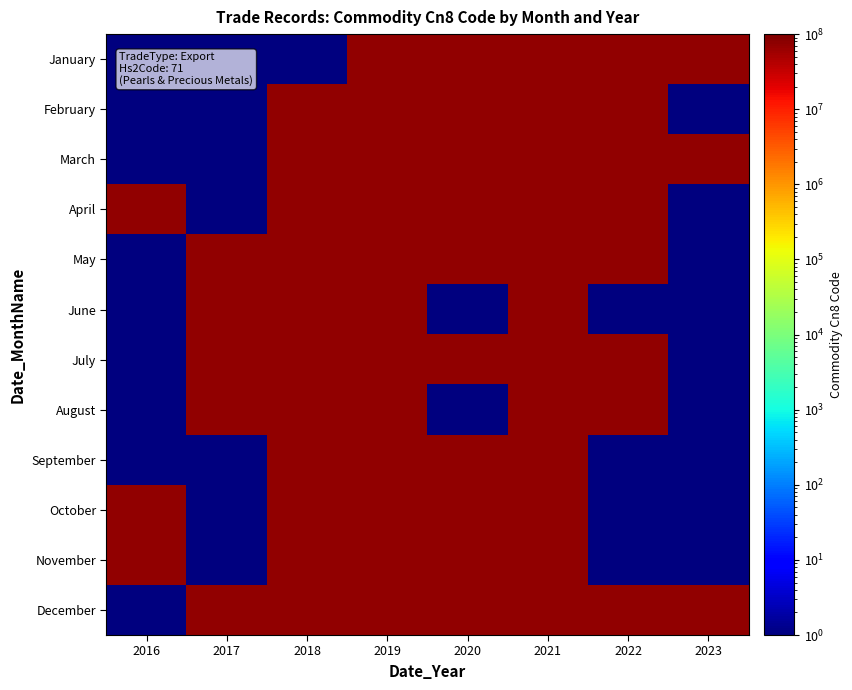

Reading left to right, what are all the values shown in this chart?

January: 2016=0.5	2017=0.5	2018=0.5	2019=71069100.0	2020=71069100.0	2021=71069100.0	2022=71069100.0	2023=71069100.0
February: 2016=0.5	2017=0.5	2018=71069100.0	2019=71069100.0	2020=71069100.0	2021=71069100.0	2022=71069100.0	2023=0.5
March: 2016=0.5	2017=0.5	2018=71069100.0	2019=71069100.0	2020=71069100.0	2021=71069100.0	2022=71069100.0	2023=71000000.0
April: 2016=71000000.0	2017=0.5	2018=71069100.0	2019=71069100.0	2020=71069100.0	2021=71069100.0	2022=71069100.0	2023=0.5
May: 2016=0.5	2017=71069100.0	2018=71069100.0	2019=71069100.0	2020=71069100.0	2021=71069100.0	2022=71069100.0	2023=0.5
June: 2016=0.5	2017=71069100.0	2018=71069100.0	2019=71069100.0	2020=0.5	2021=71069100.0	2022=0.5	2023=0.5
July: 2016=0.5	2017=71069100.0	2018=71069100.0	2019=71069100.0	2020=71069100.0	2021=71069100.0	2022=71069100.0	2023=0.5
August: 2016=0.5	2017=71069100.0	2018=71069100.0	2019=71069100.0	2020=0.5	2021=71069100.0	2022=71069100.0	2023=0.5
September: 2016=0.5	2017=0.5	2018=71069100.0	2019=71069100.0	2020=71069100.0	2021=71069100.0	2022=0.5	2023=0.5
October: 2016=71069100.0	2017=0.5	2018=71069100.0	2019=71069100.0	2020=71069100.0	2021=71069100.0	2022=0.5	2023=0.5
November: 2016=71069100.0	2017=0.5	2018=71069100.0	2019=71069100.0	2020=71069100.0	2021=71069100.0	2022=0.5	2023=0.5
December: 2016=0.5	2017=71069100.0	2018=71069100.0	2019=71069100.0	2020=71069100.0	2021=71069100.0	2022=71069100.0	2023=71000000.0